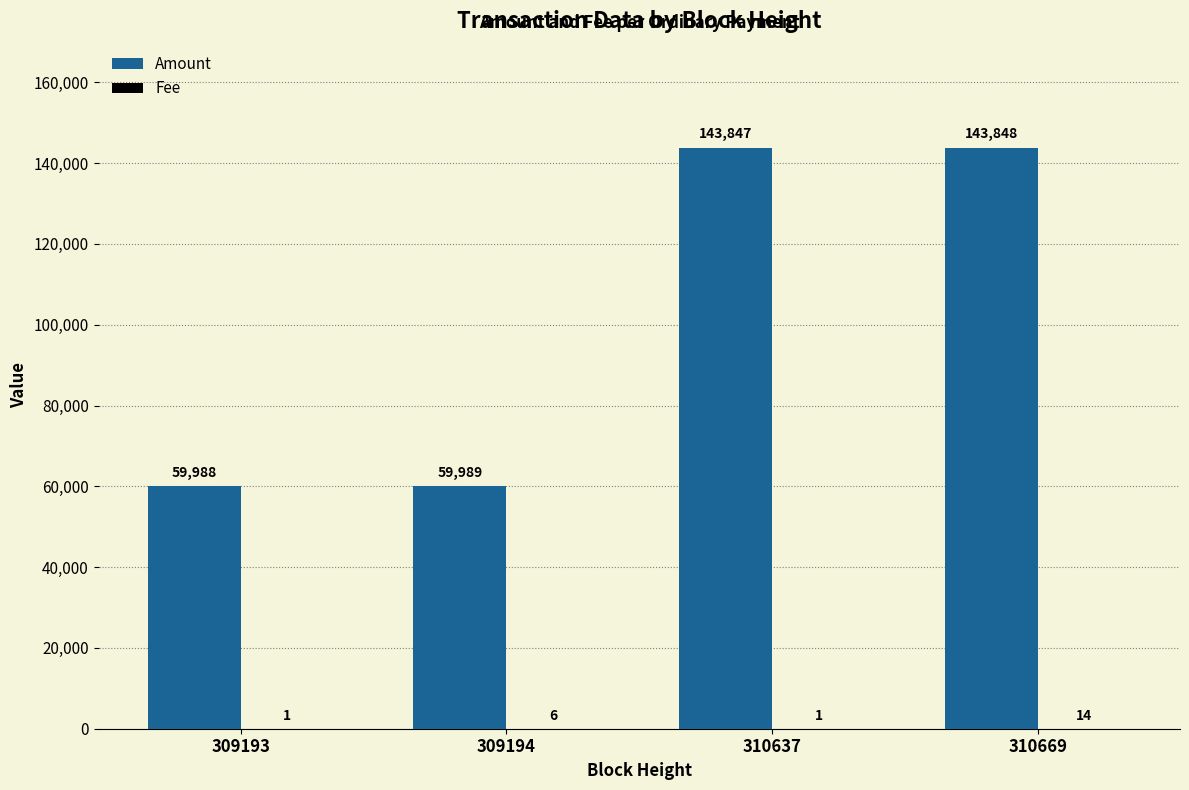

The value of Amount at 310669 is 72335. True or false?

False